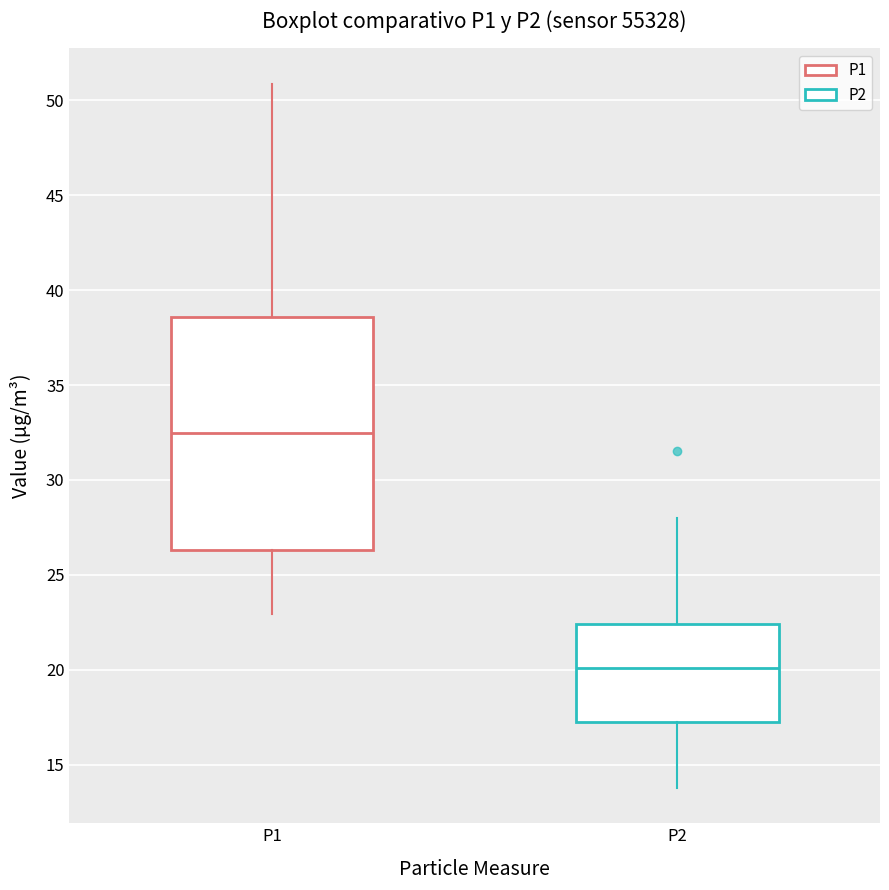

Comparing the boxes themselves (not the whiskers), which one is the tallest?

P1